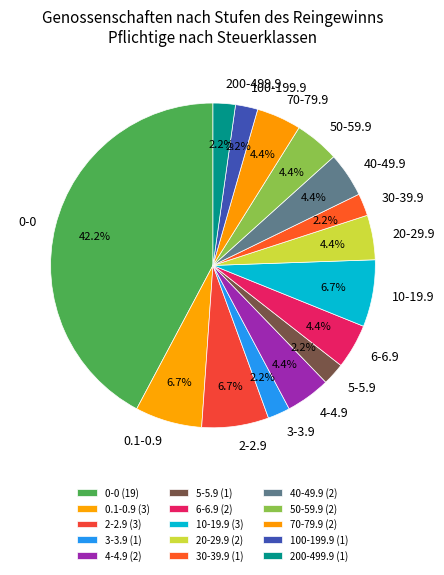

To the nearest percent, what portion does 0.1-0.9 represent?

7%